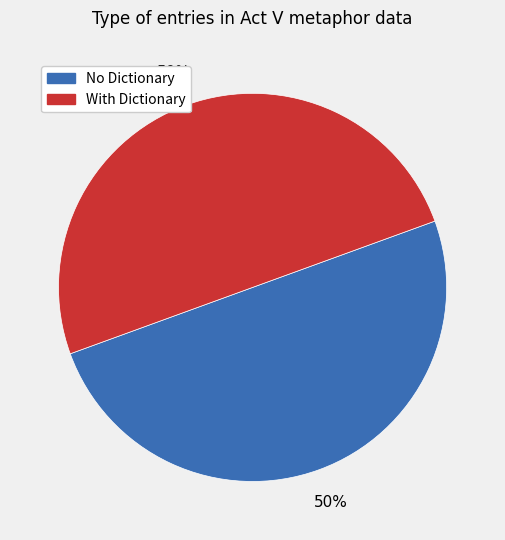

Count the number of slices in the pie.

2